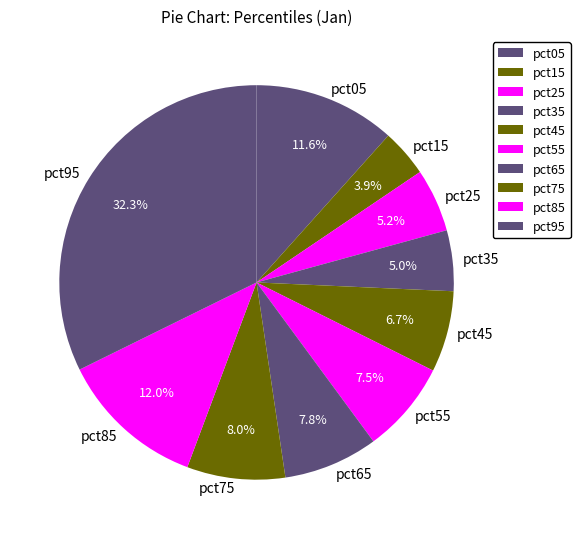

What percentage is NOT represented by pct95?

67.7%